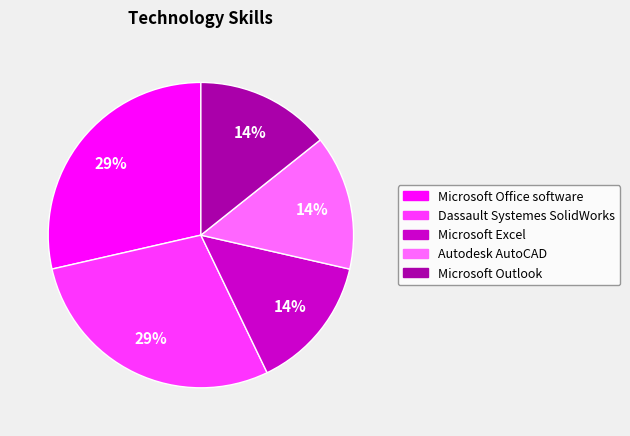

Is the sum of Microsoft Outlook and Dassault Systemes SolidWorks greater than half?

No